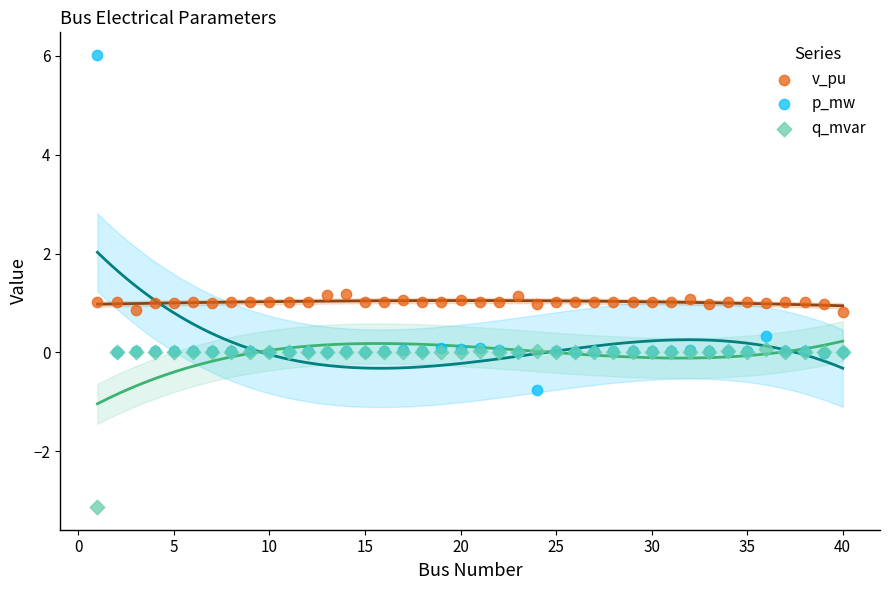

What are all the series names shown in the legend?

v_pu, p_mw, q_mvar